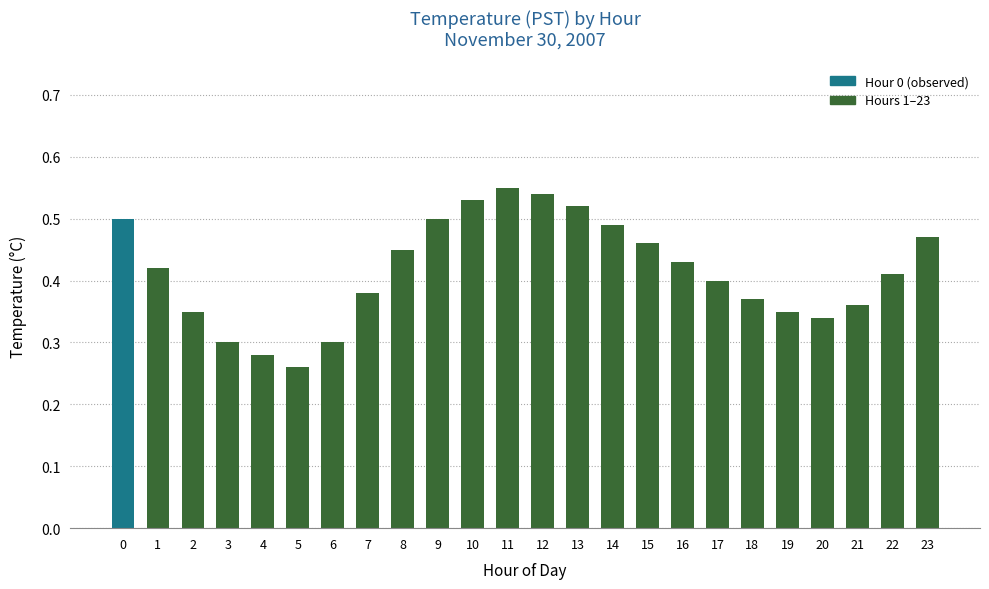

The value at 18 is 0.4. True or false?

True